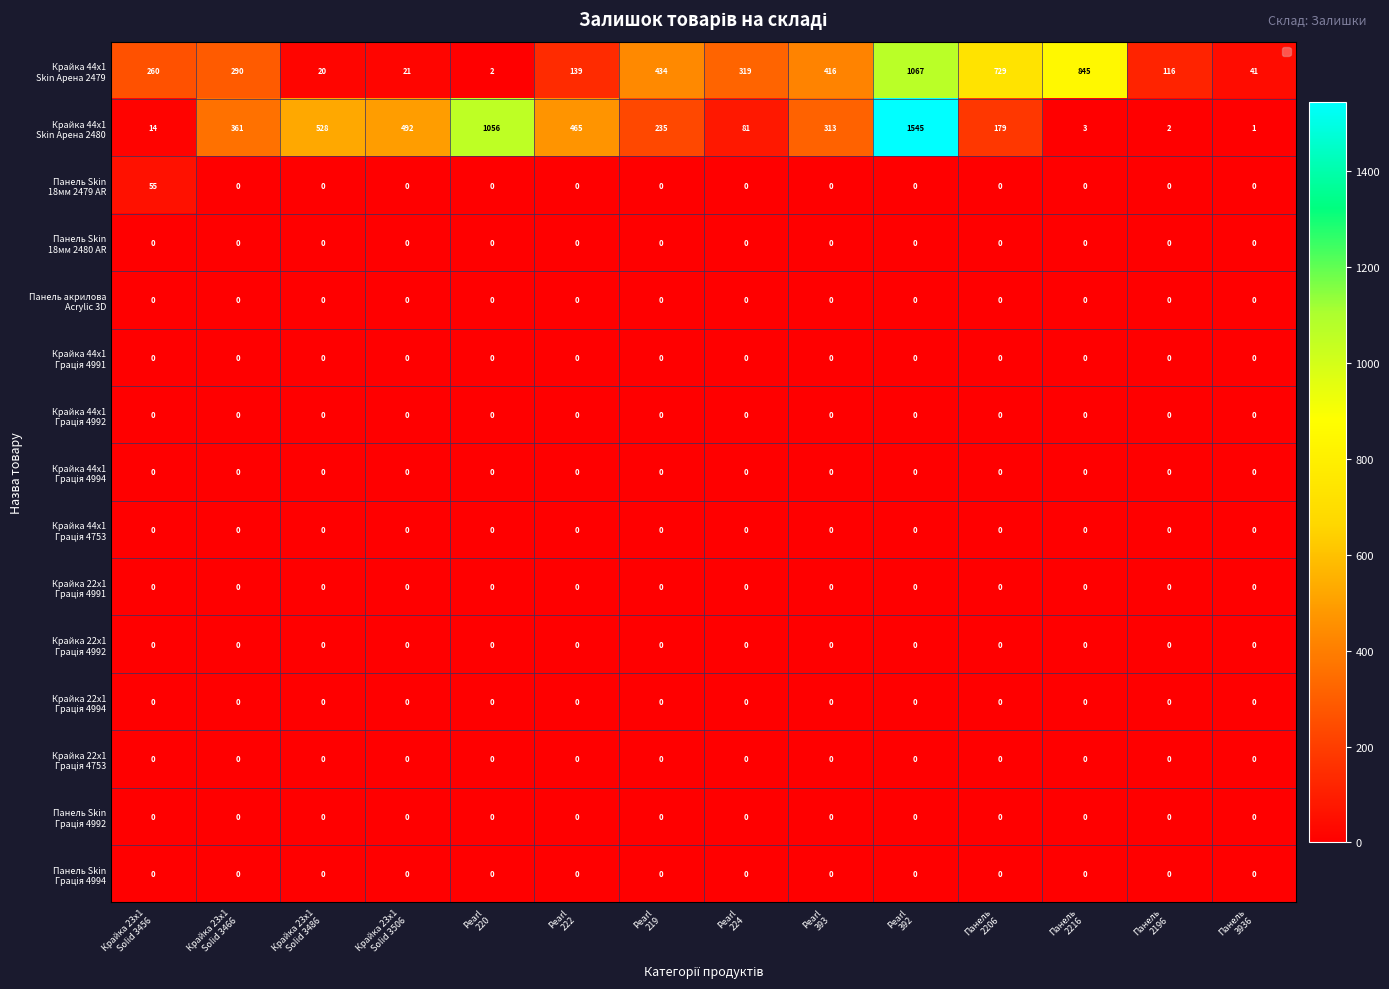

What is the spread (max minus min) of values at Панель
2196?

116